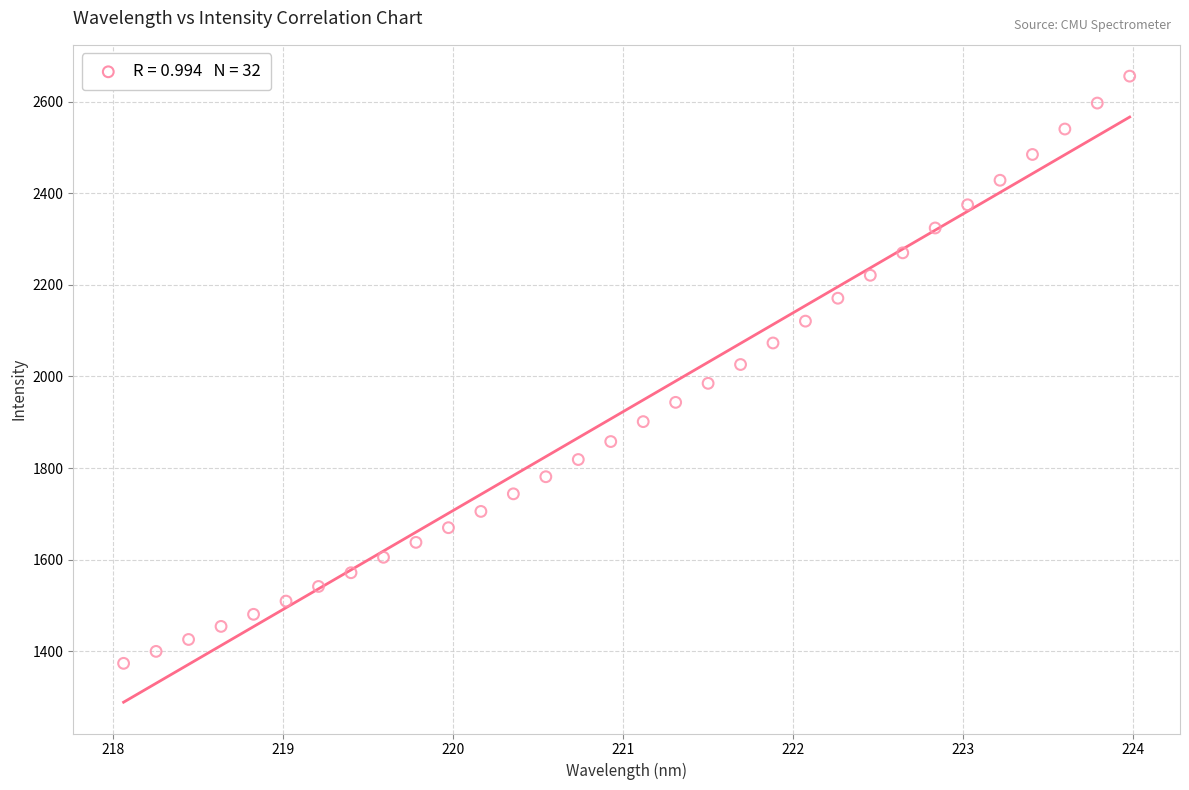

What is the range of X values (max minus min)?

5.9